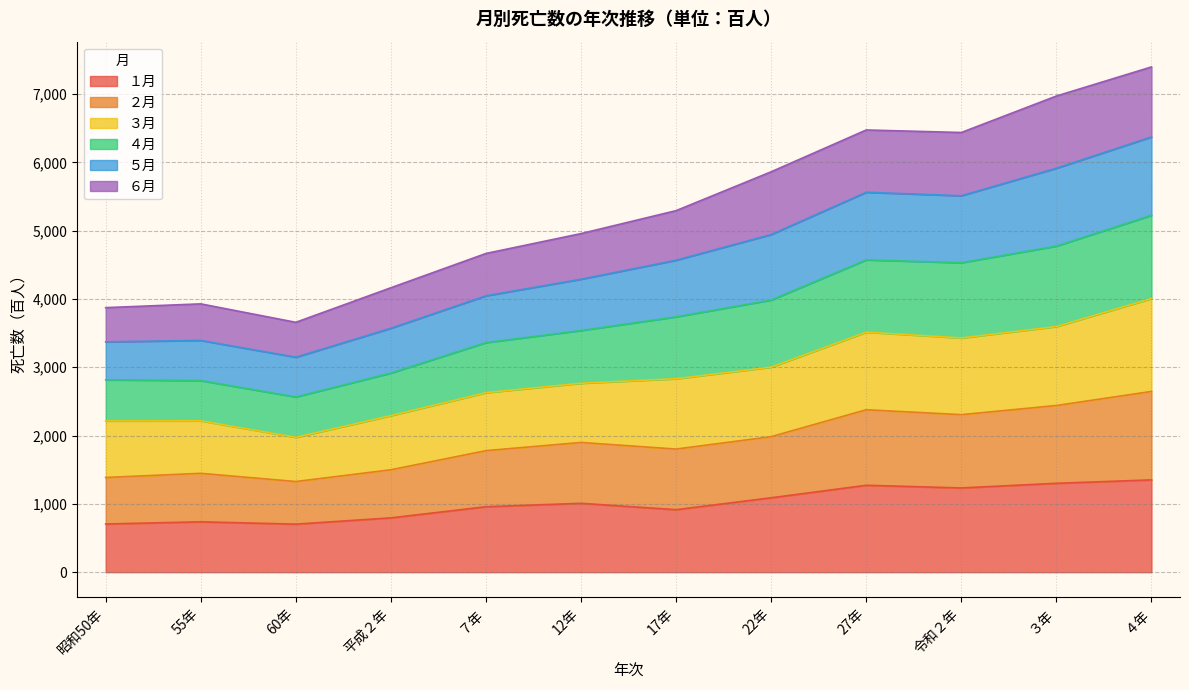

What is the label of the 5th point from the right?

22年